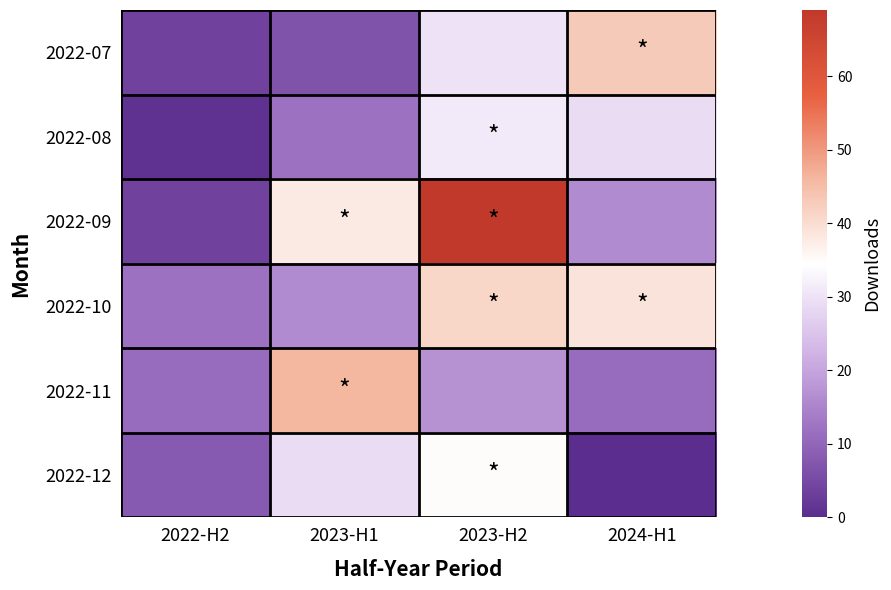

Which series changed the most between 2022-H2 and 2024-H1?

2022-07